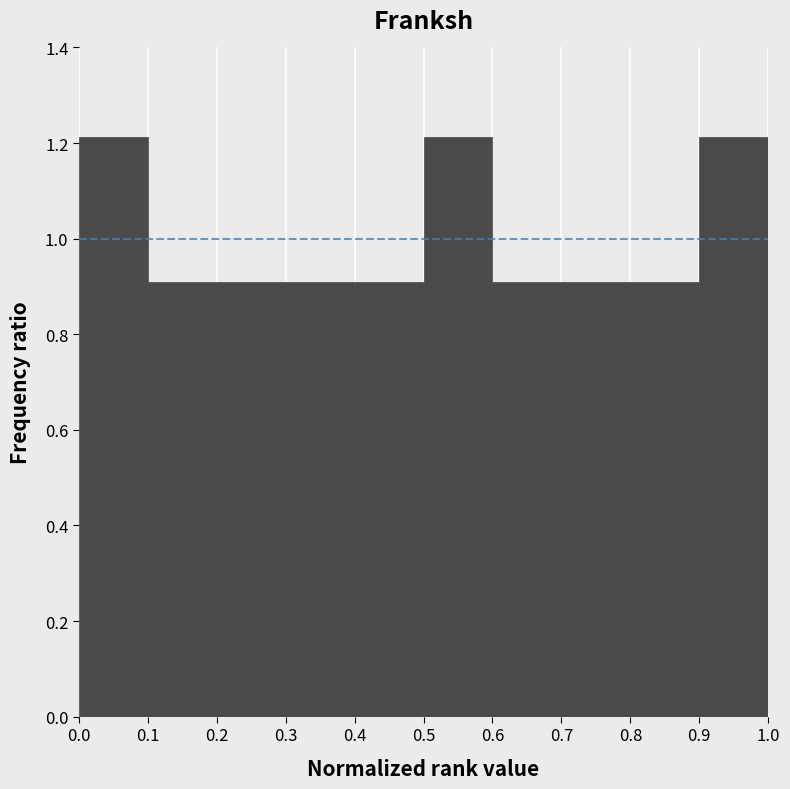

Reading left to right, list every bar in this chart as the range it spans on the x-axis followed by its height. The values are not printed on the chart, so give them approximately, as read against the axis.

0.0 to 0.1: 1.22
0.1 to 0.2: 0.90
0.2 to 0.3: 0.90
0.3 to 0.4: 0.90
0.4 to 0.5: 0.90
0.5 to 0.6: 1.22
0.6 to 0.7: 0.90
0.7 to 0.8: 0.90
0.8 to 0.9: 0.90
0.9 to 1.0: 1.22